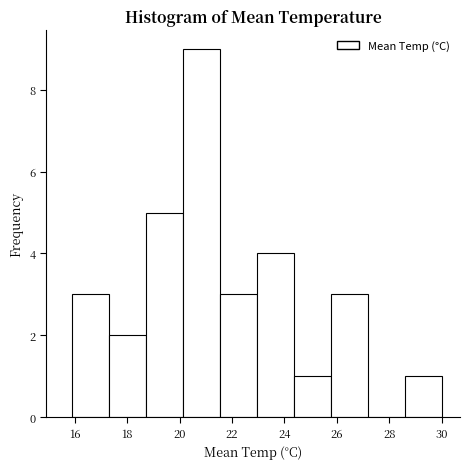

Reading left to right, transcribe this chart: for each bar, give the range it covers on the x-axis and its height. Neither the bar edges nor the heights are printed on the chart, so give them approximately, as read against the axes.

16.0 to 17.4: 3
17.4 to 18.8: 2
18.8 to 20.2: 5
20.2 to 21.6: 9
21.6 to 23.0: 3
23.0 to 24.4: 4
24.4 to 25.8: 1
25.8 to 27.2: 3
27.2 to 28.6: 0
28.6 to 30.0: 1